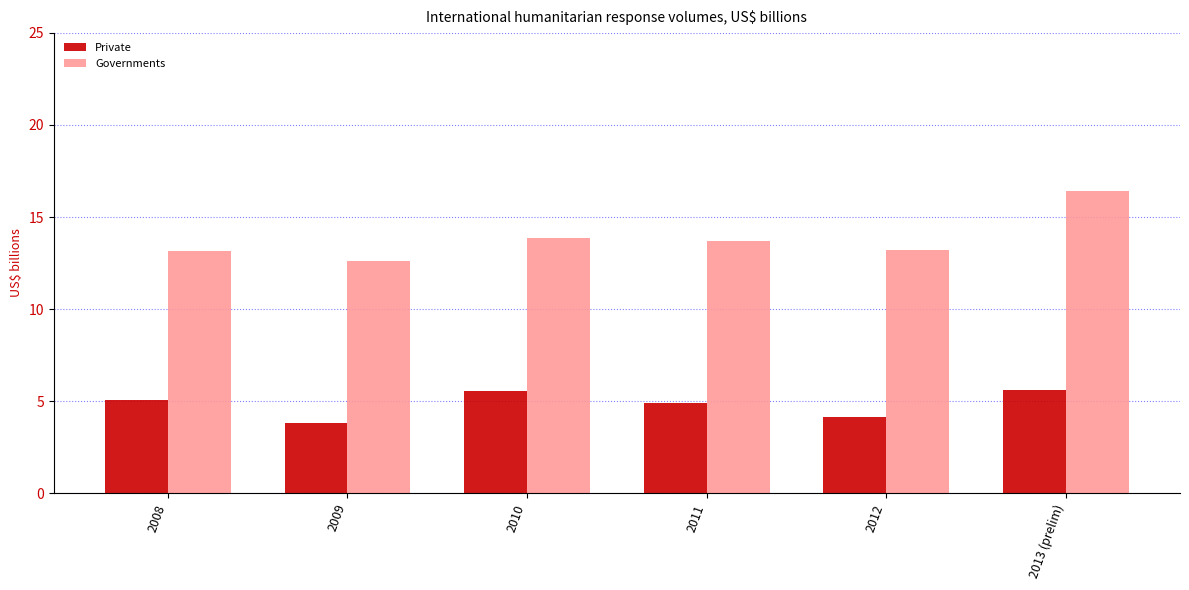

How many series are shown in this chart?

2